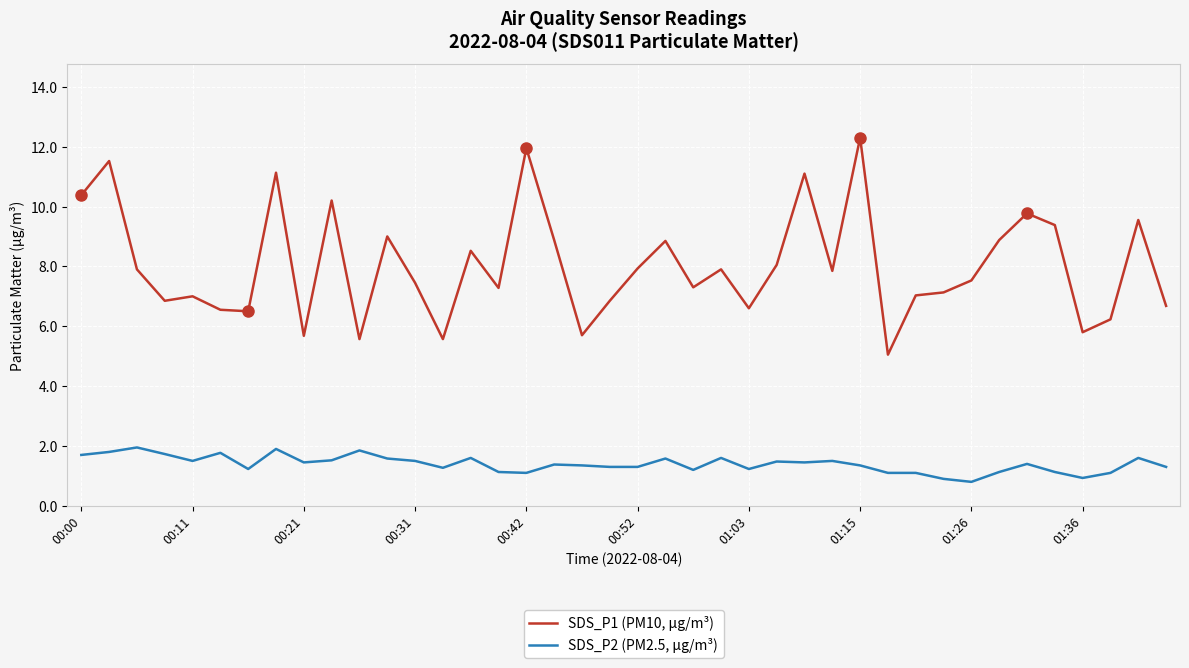

Which series has the largest total across all categories?

SDS_P1 (PM10, µg/m³)